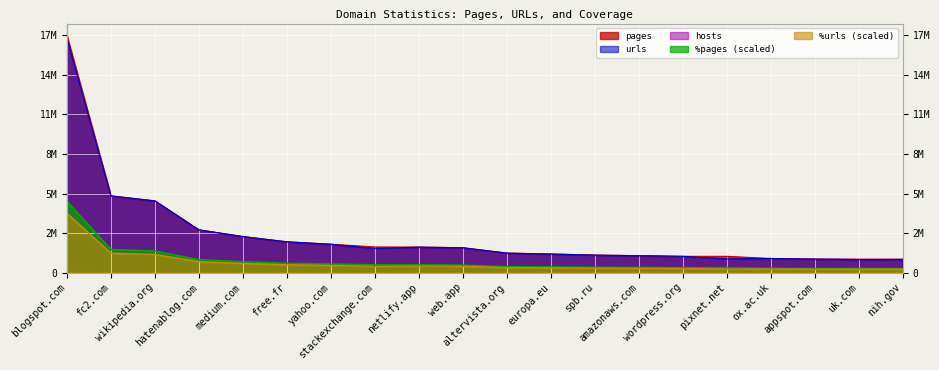

At which label is %urls closest to 2289153?

fc2.com